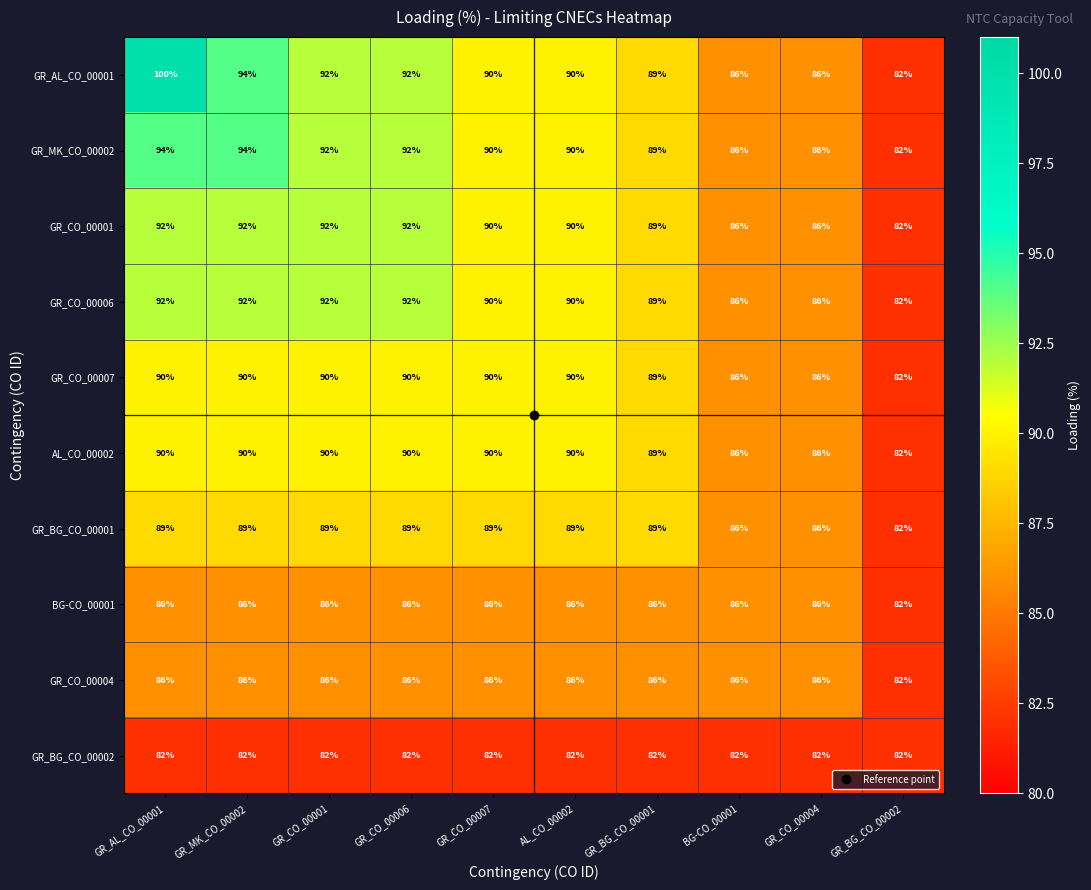

True or false: GR_CO_00004 has a value of 145 at GR_BG_CO_00001.

False